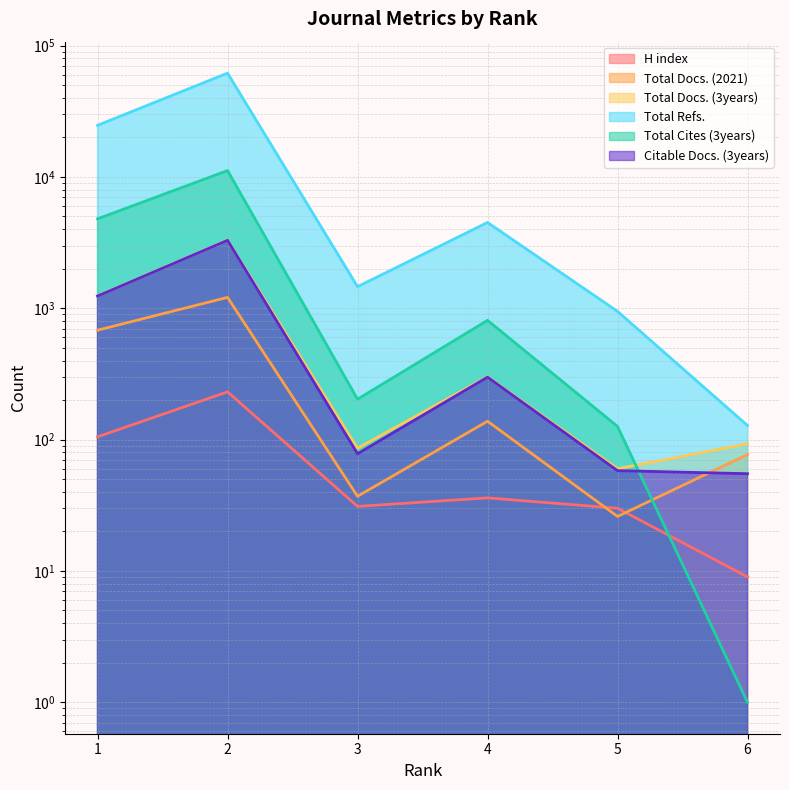

The Total Refs. series shows 109852 at 2. True or false?

False